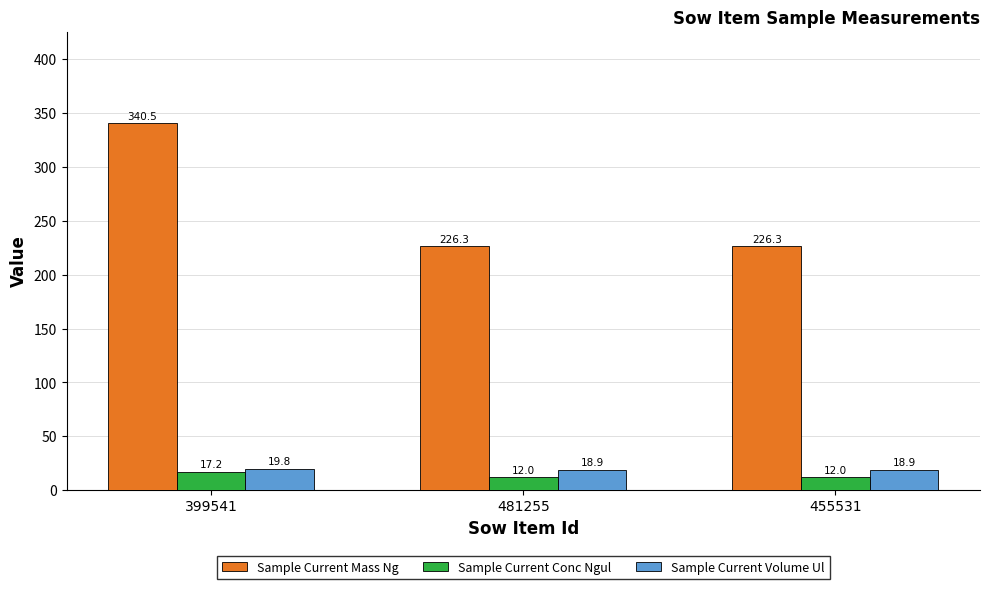

Which series has the widest spread of values?

Sample Current Mass Ng